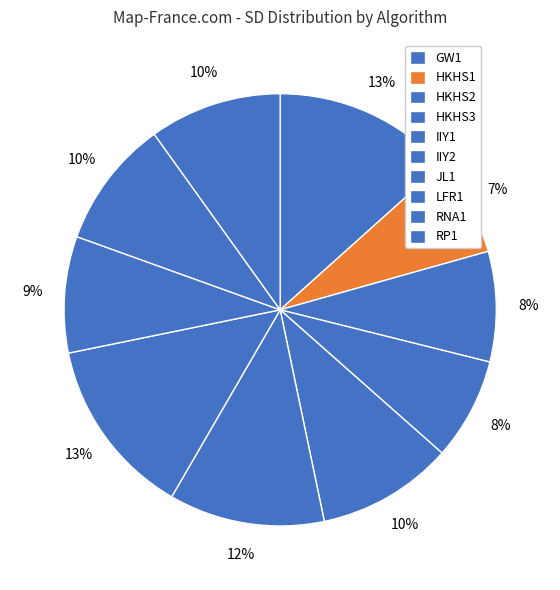

Does any single category account for the majority?

No